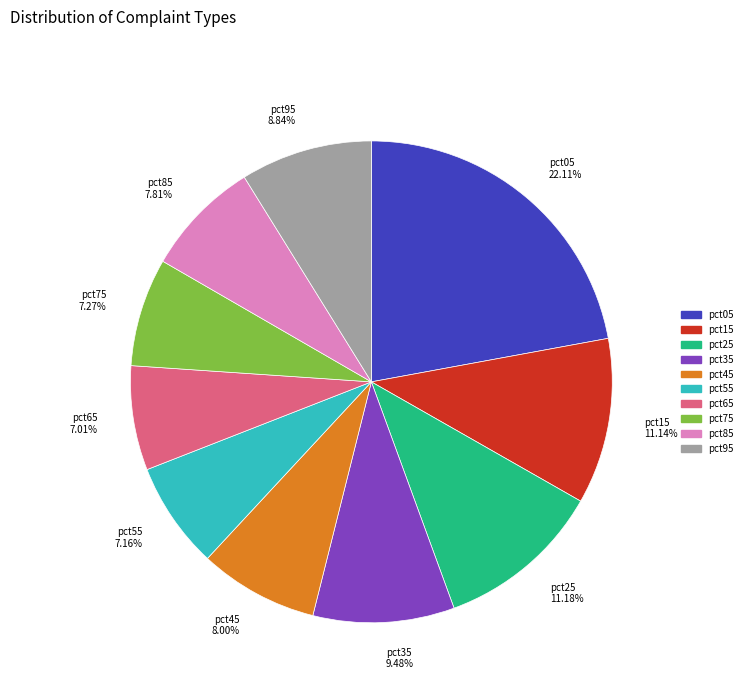

What is the largest slice in the pie chart?

pct05